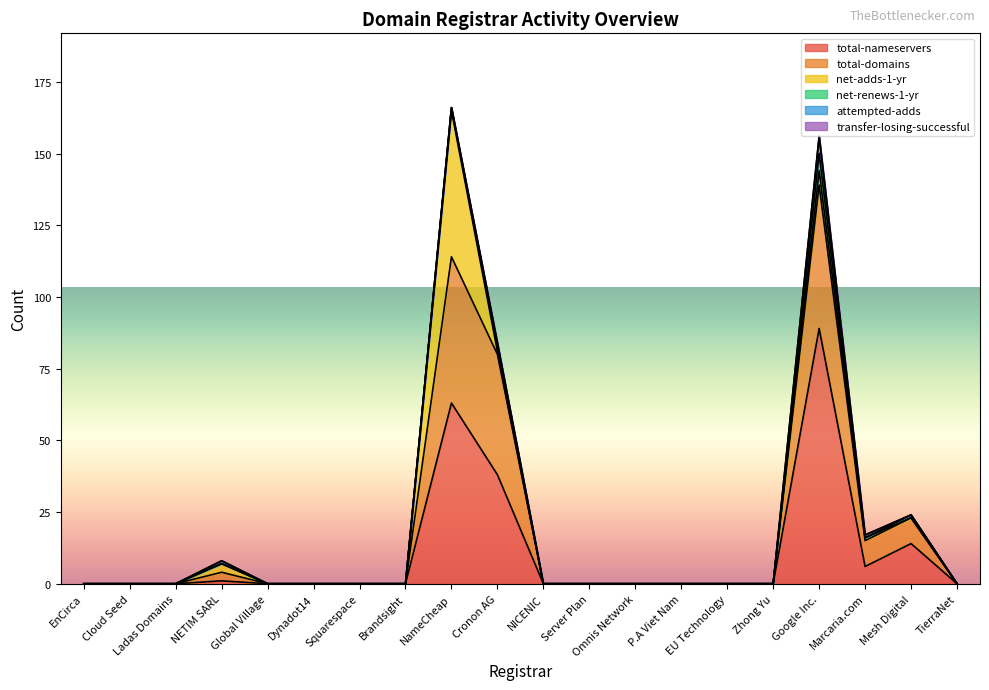

What position from the right is Server Plan?

9